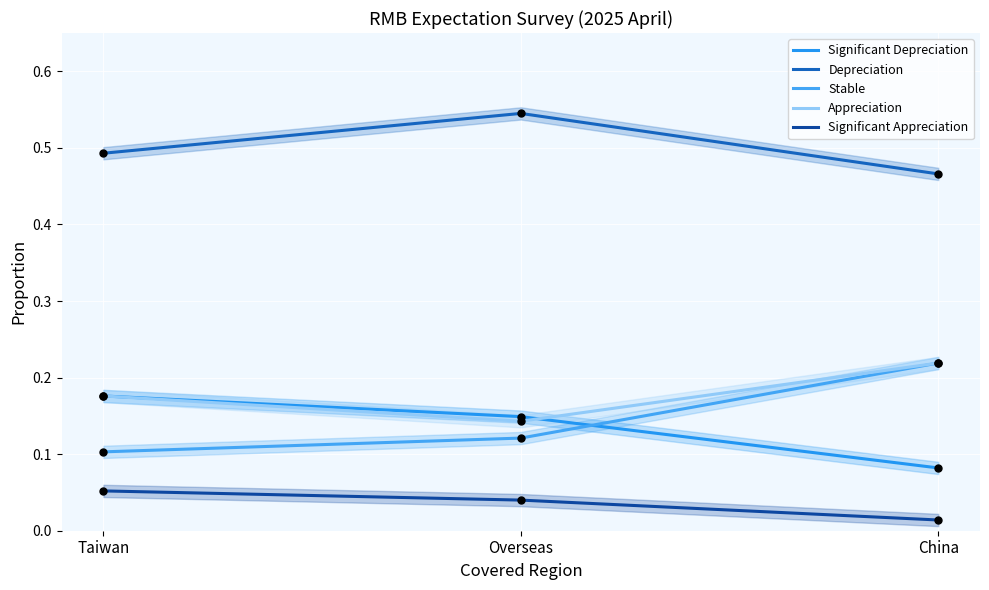

What are all the series names shown in the legend?

Significant Depreciation, Depreciation, Stable, Appreciation, Significant Appreciation